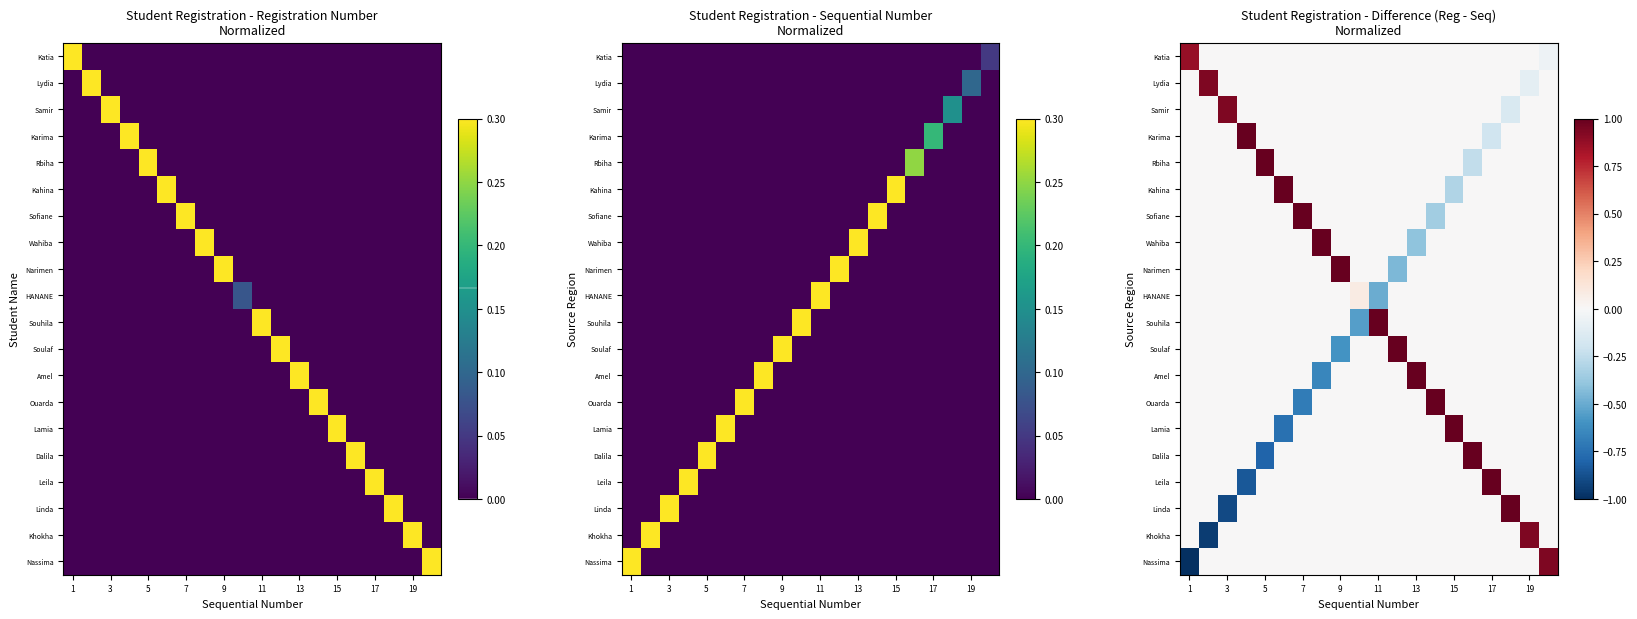

Which has a higher value, 5 or 19?

5